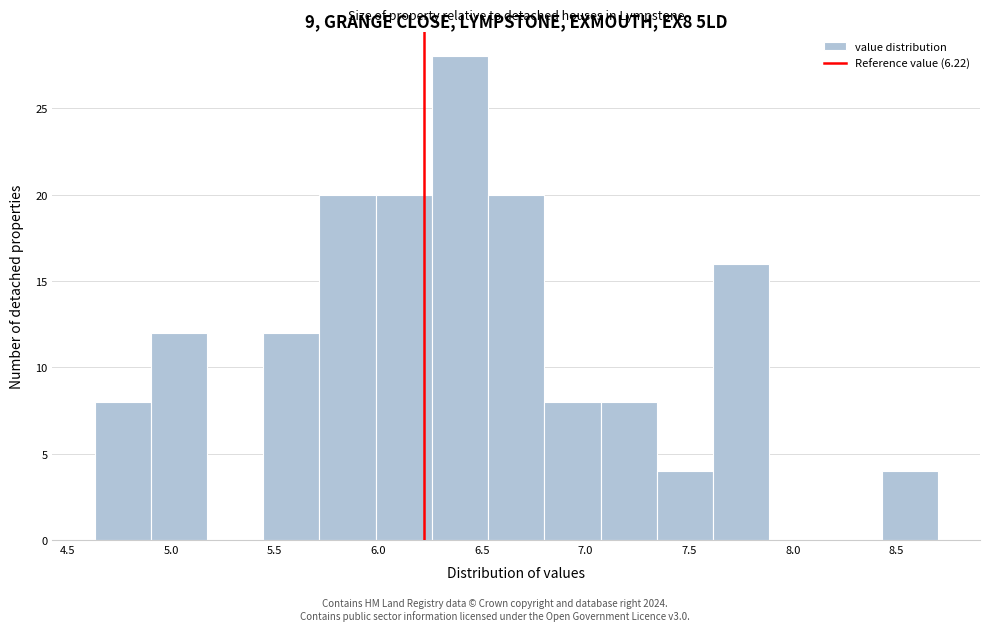

Reading left to right, transcribe this chart: for each bar, give the range it covers on the x-axis and its height. Neither the bar edges nor the heights are printed on the chart, so give them approximately, as read against the axes.

4.65 to 4.90: 8
4.90 to 5.15: 12
5.15 to 5.45: 0
5.45 to 5.70: 12
5.70 to 6.00: 20
6.00 to 6.25: 20
6.25 to 6.55: 28
6.55 to 6.80: 20
6.80 to 7.05: 8
7.05 to 7.35: 8
7.35 to 7.60: 4
7.60 to 7.90: 16
7.90 to 8.15: 0
8.15 to 8.45: 0
8.45 to 8.70: 4